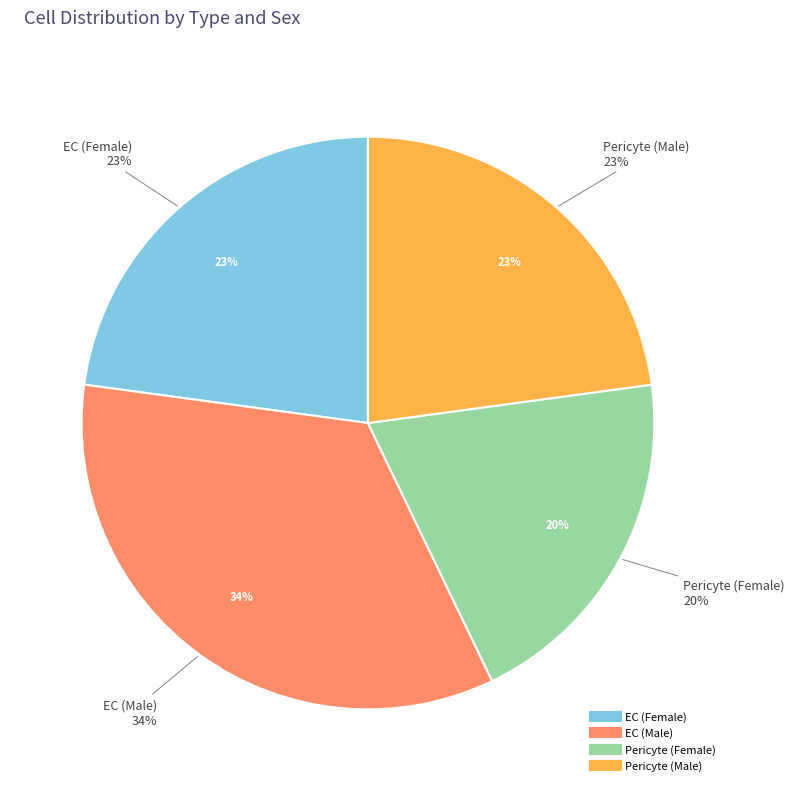

True or false: EC accounts for 57% of the total.

True